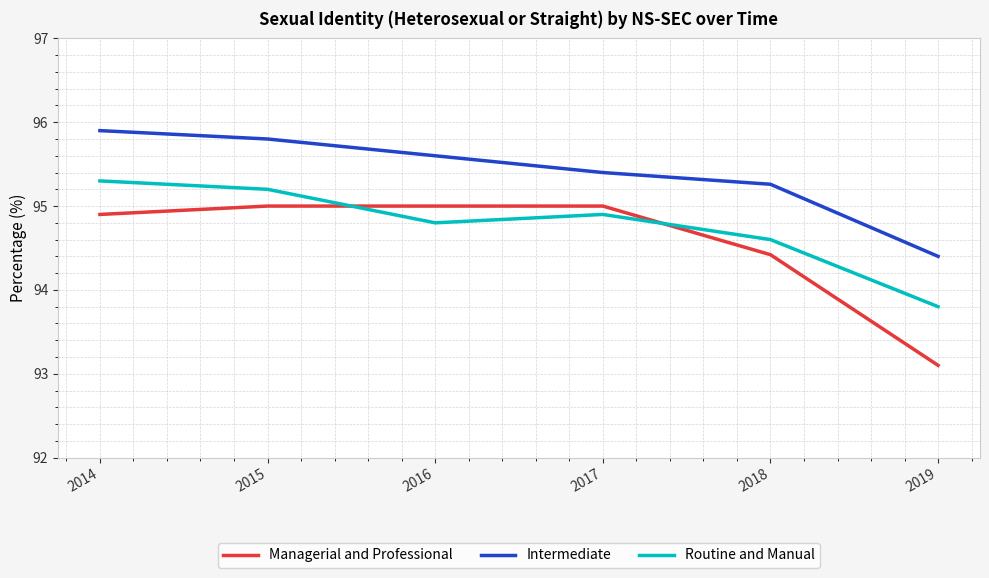

List the series in order of their overall mean, highest first.

Intermediate, Routine and Manual, Managerial and Professional